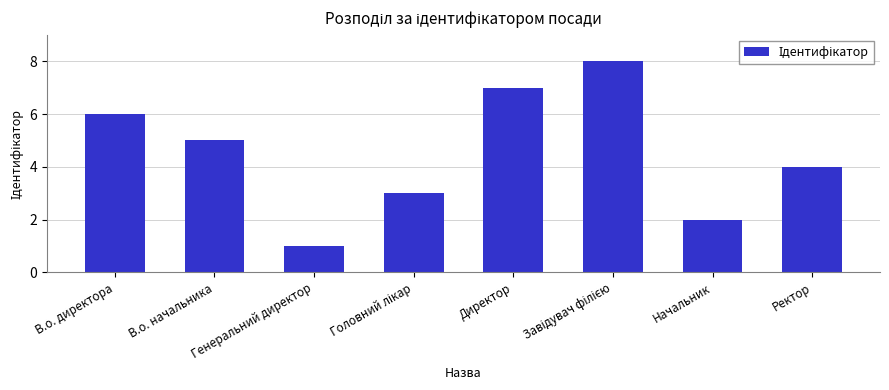

What is the difference between the maximum and second lowest values?

6